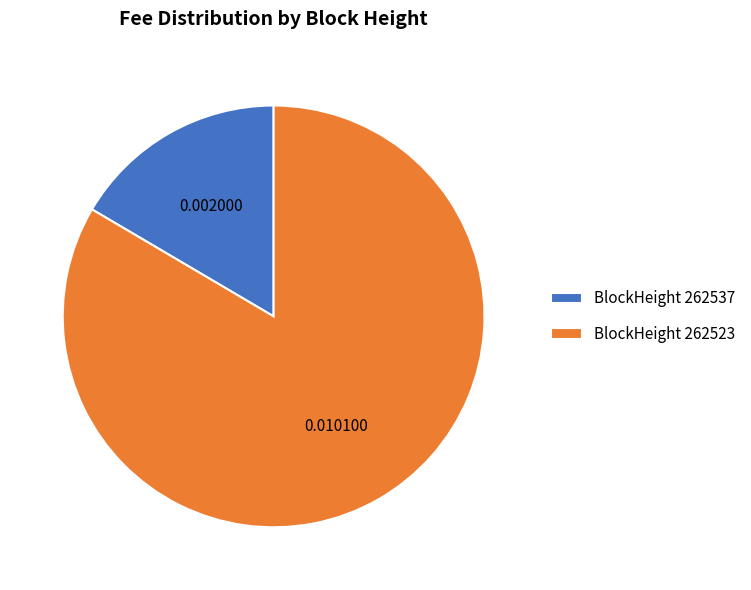

Rank the categories by value from highest to lowest.

BlockHeight 262523, BlockHeight 262537